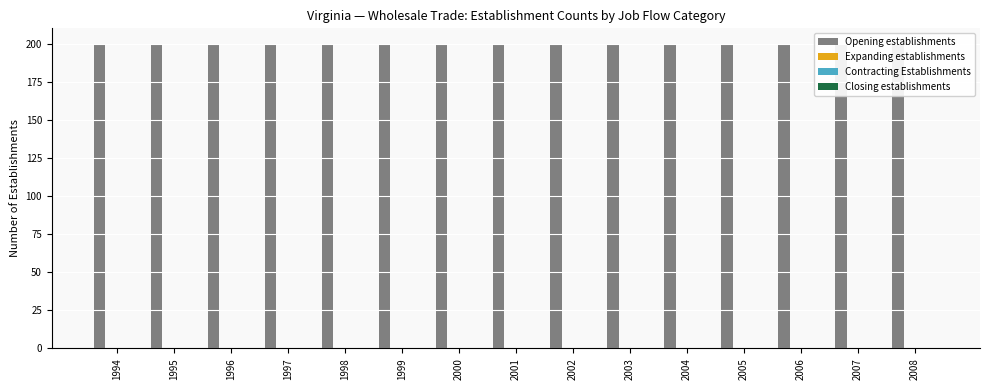

The value of Opening establishments at 1994 is 200. True or false?

True